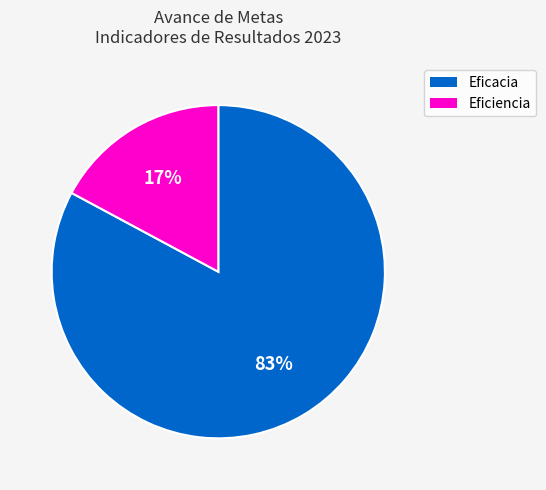

How many segments does this pie chart have?

2